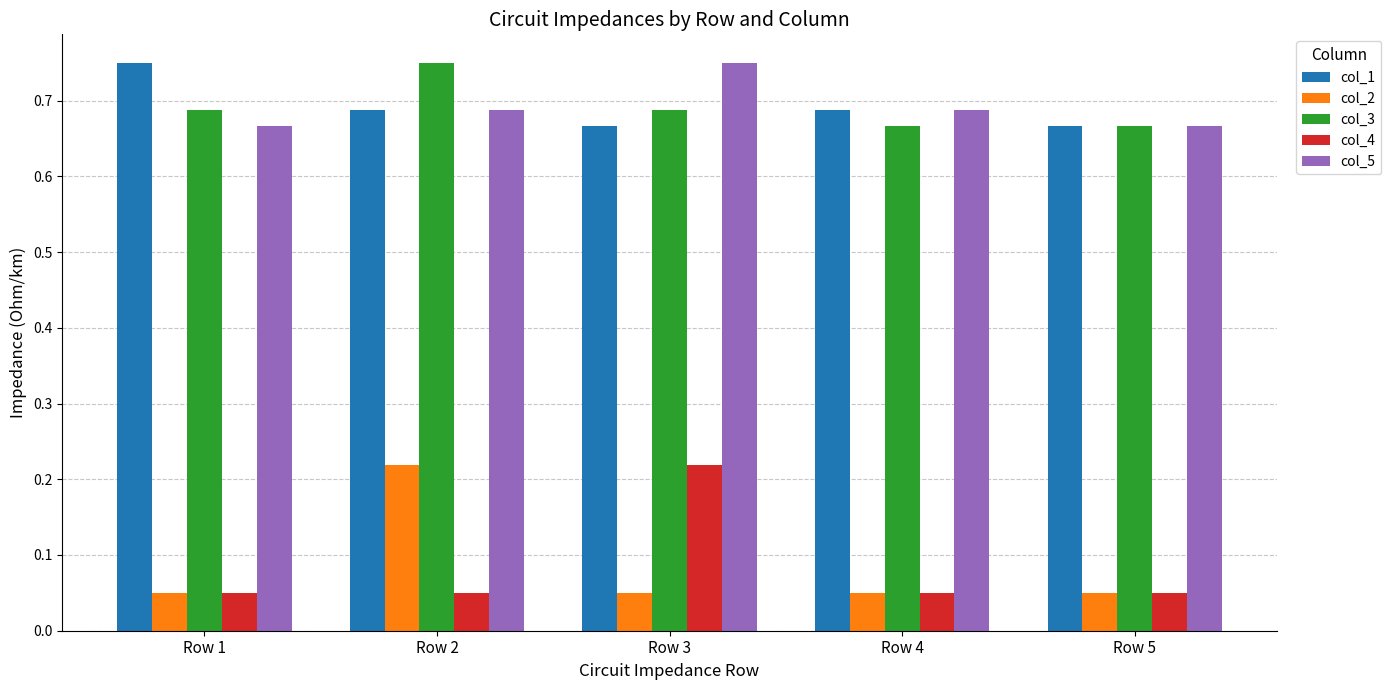

At how many categories does at least one series exceed 0?

5